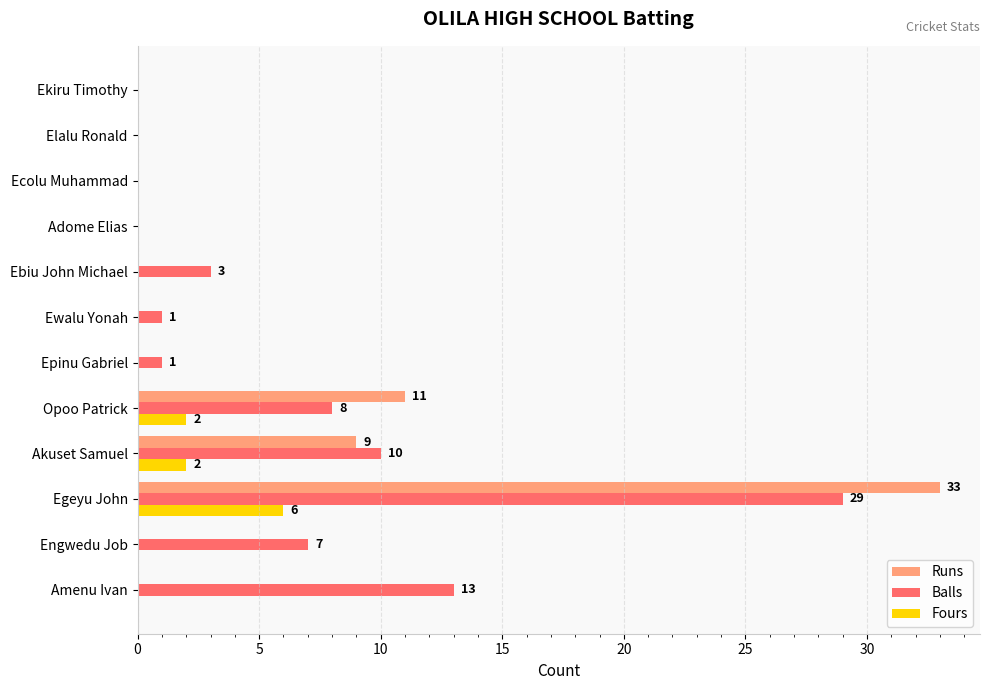

True or false: Balls has a value of 6 at Akuset Samuel.

False